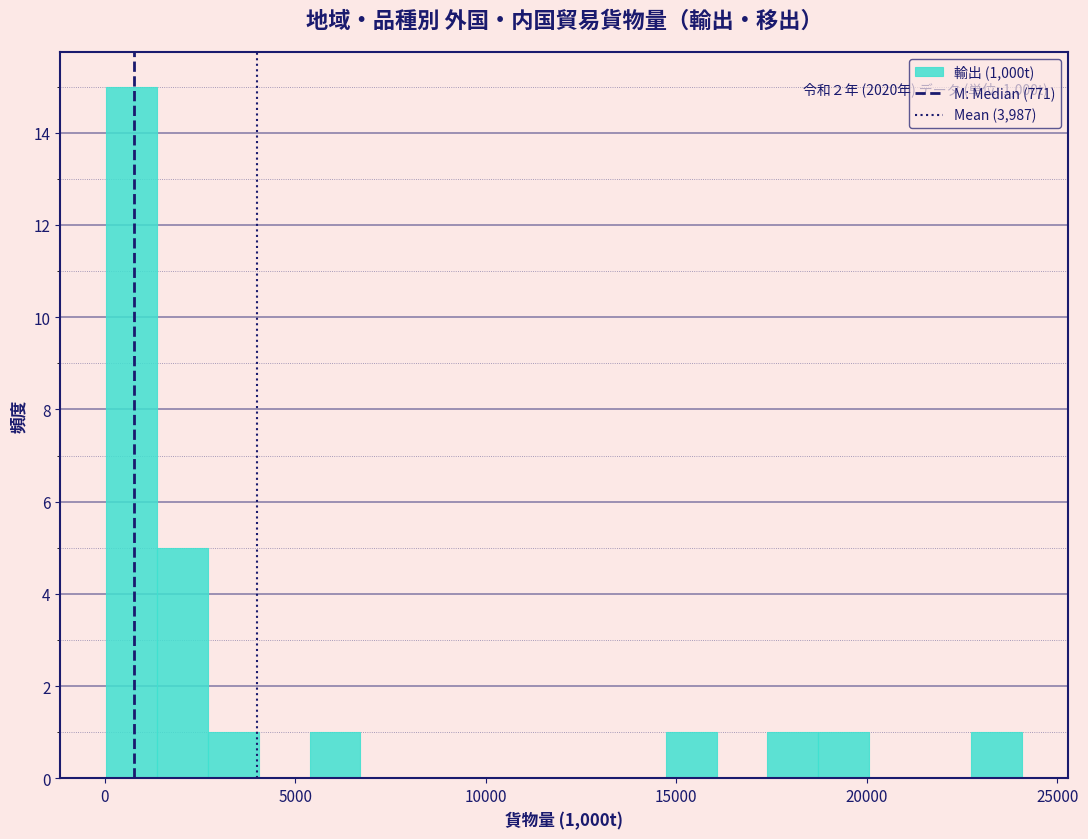

Around what value on the x-axis is the tallest bar? Give the approximate position of its centre, as read against the axis.

500